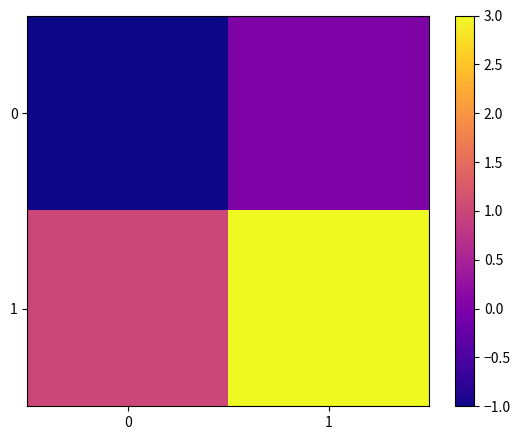

Reading left to right, what are all the values shown in this chart?

0: 0=-1	1=0
1: 0=1	1=3